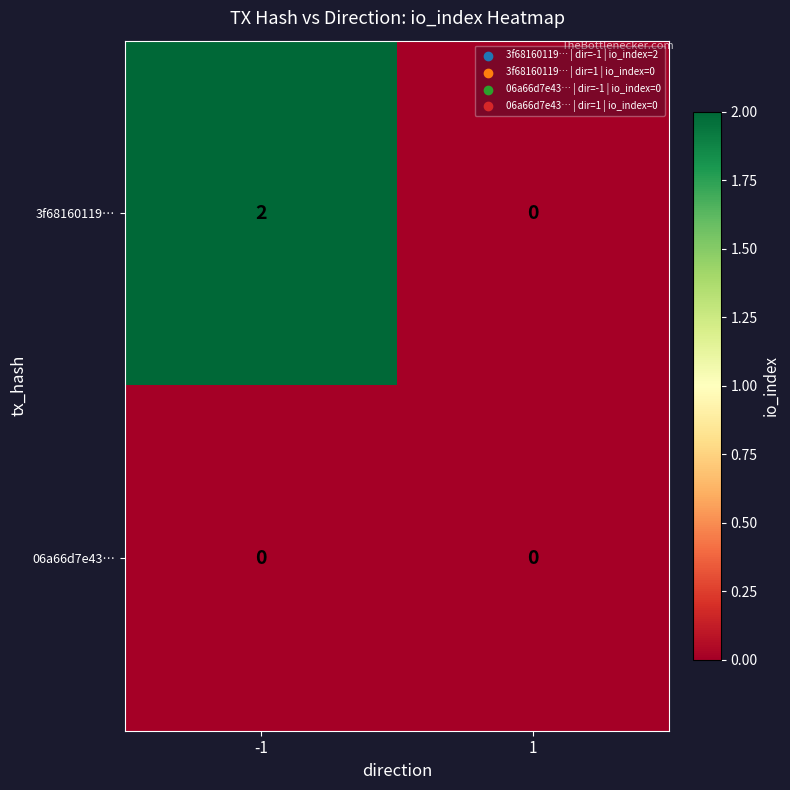

Rank the series by their maximum value, from highest to lowest.

3f68160119…, 06a66d7e43…